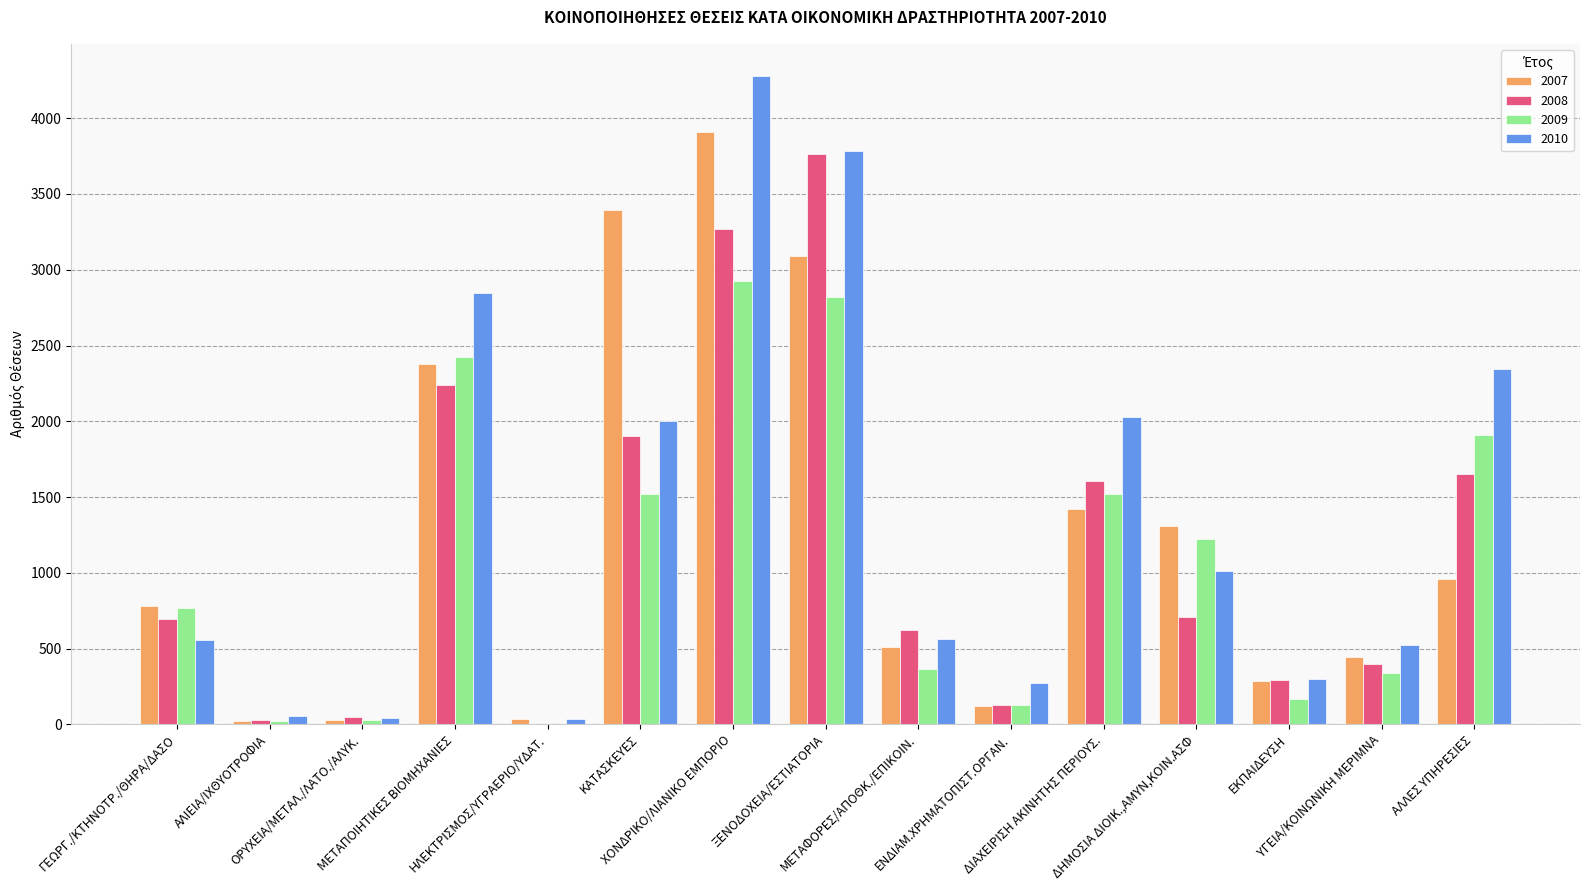

The 2010 series shows 52 at ΑΛΙΕΙΑ/ΙΧΘΥΟΤΡΟΦΙΑ. True or false?

True